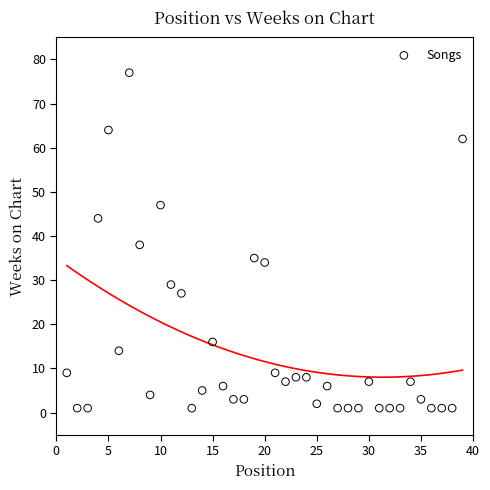

What is the range of X values (max minus min)?

38